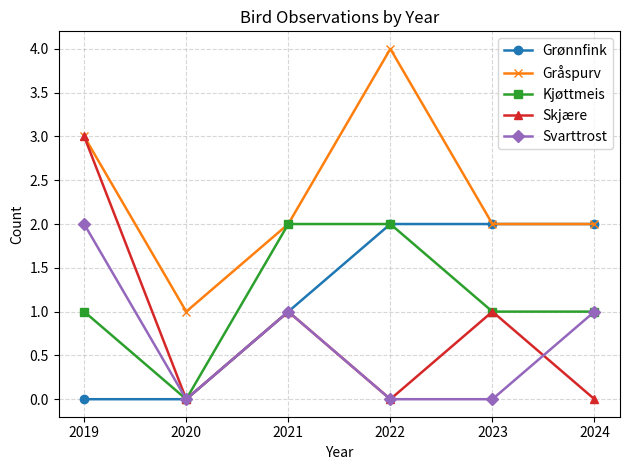

What is the value of the Grønnfink point at the 4th from the left?

2